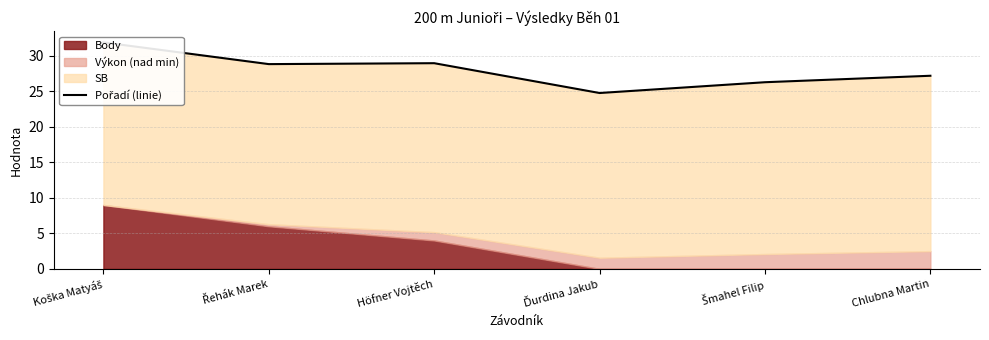

Rank the categories by value from highest to lowest.

Koška Matyáš, Höfner Vojtěch, Řehák Marek, Chlubna Martin, Šmahel Filip, Ďurdina Jakub